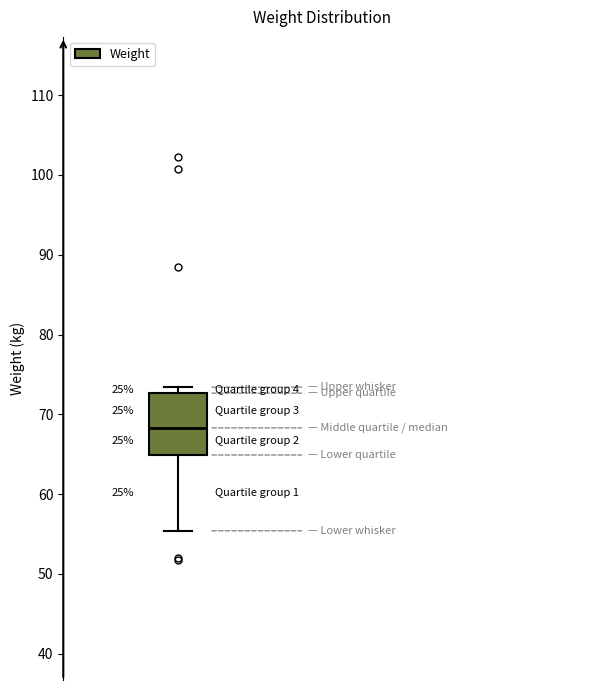

Transcribe this box plot: give where the median line is, the range the box spans, and where the two whiskers end, as read against the y-axis. The values are not printed on the chart, so give them approximately, as read against the axis.

median 68, box 65 to 73, whiskers 55 to 73 (just above the box's upper edge)